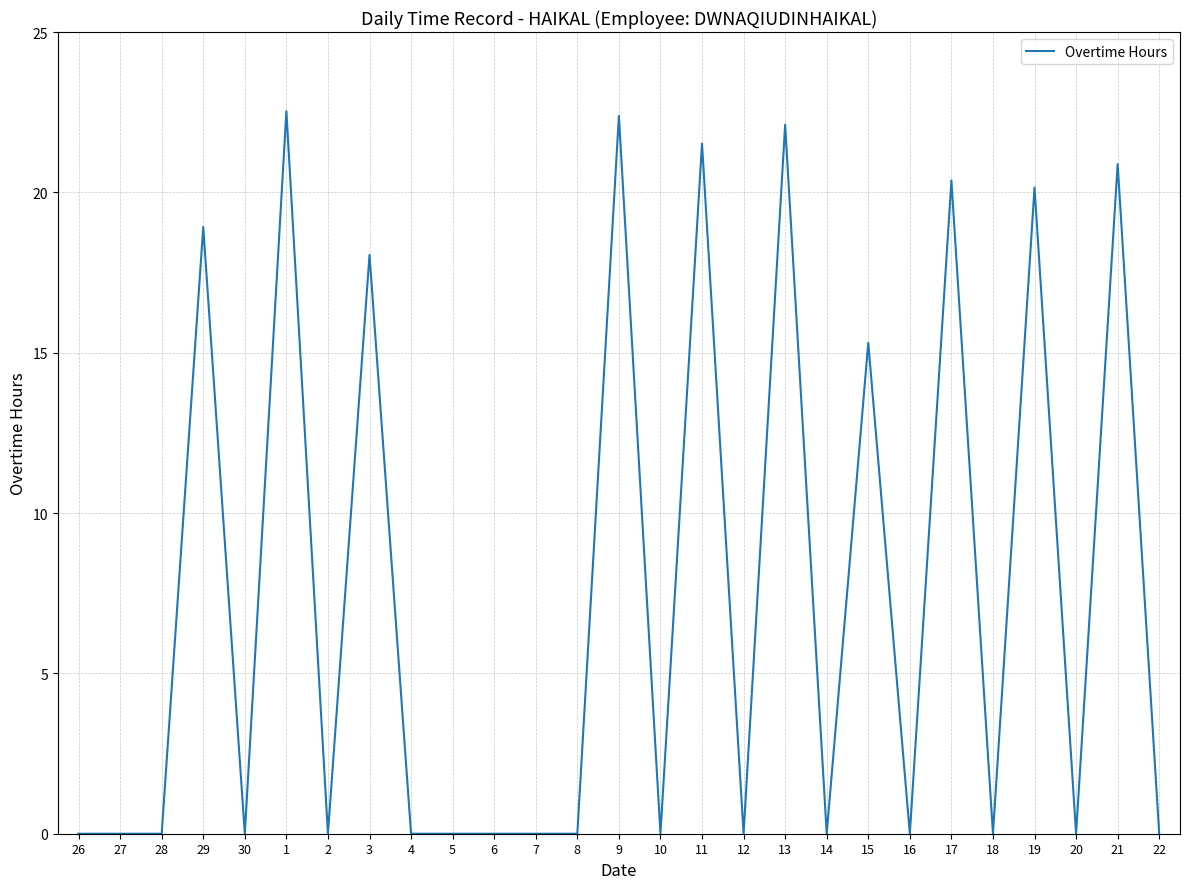

Which has a higher value, 16 or 15?

15